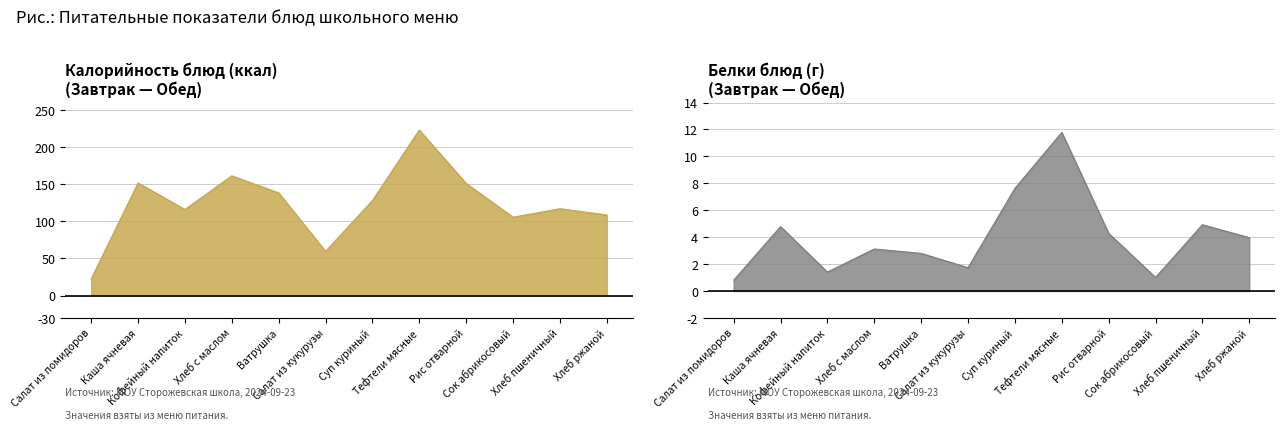

What is the sum of the Белки values at Хлеб с маслом and Тефтели мясные?

14.9